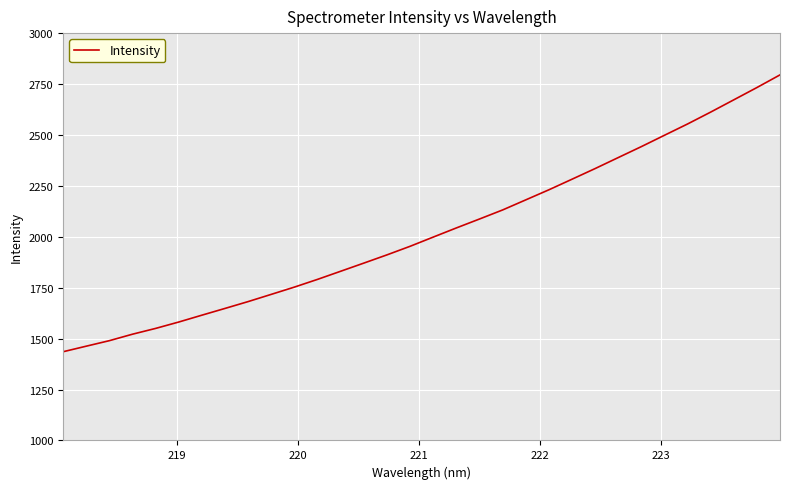

What is the smallest value displayed?

1435.5